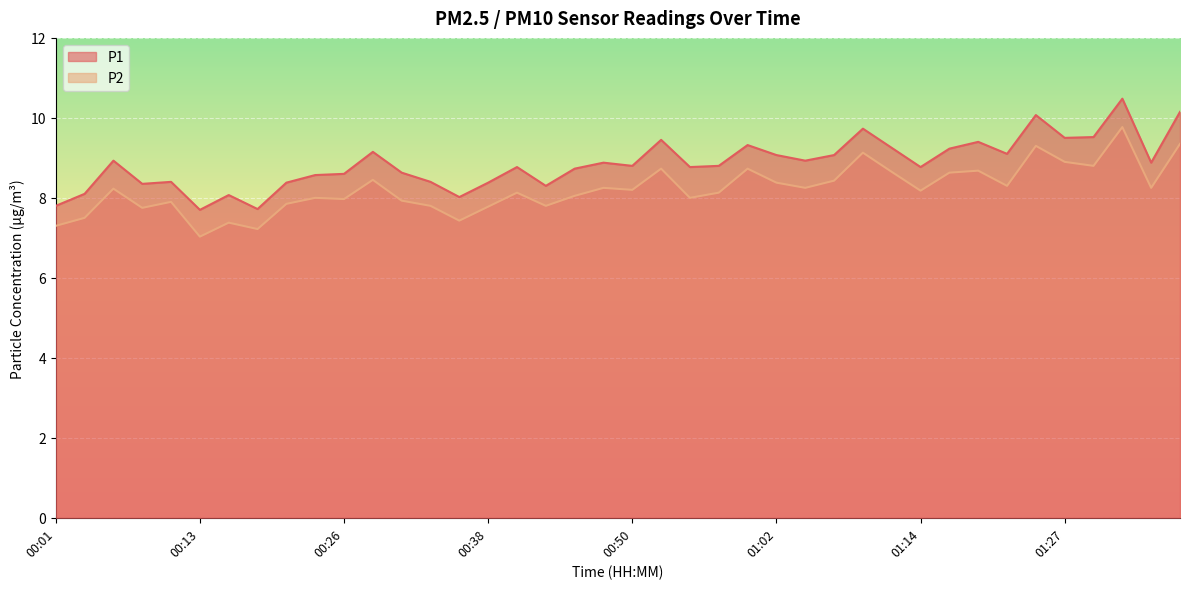

At how many categories does at least one series exceed 10?

3